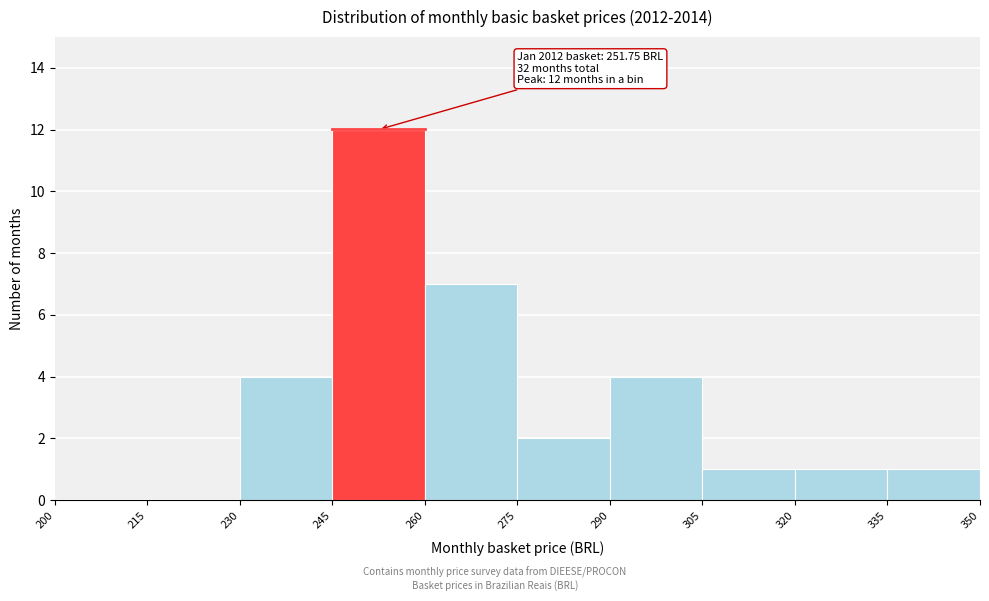

Which range on the x-axis has the tallest bar?

245 to 260